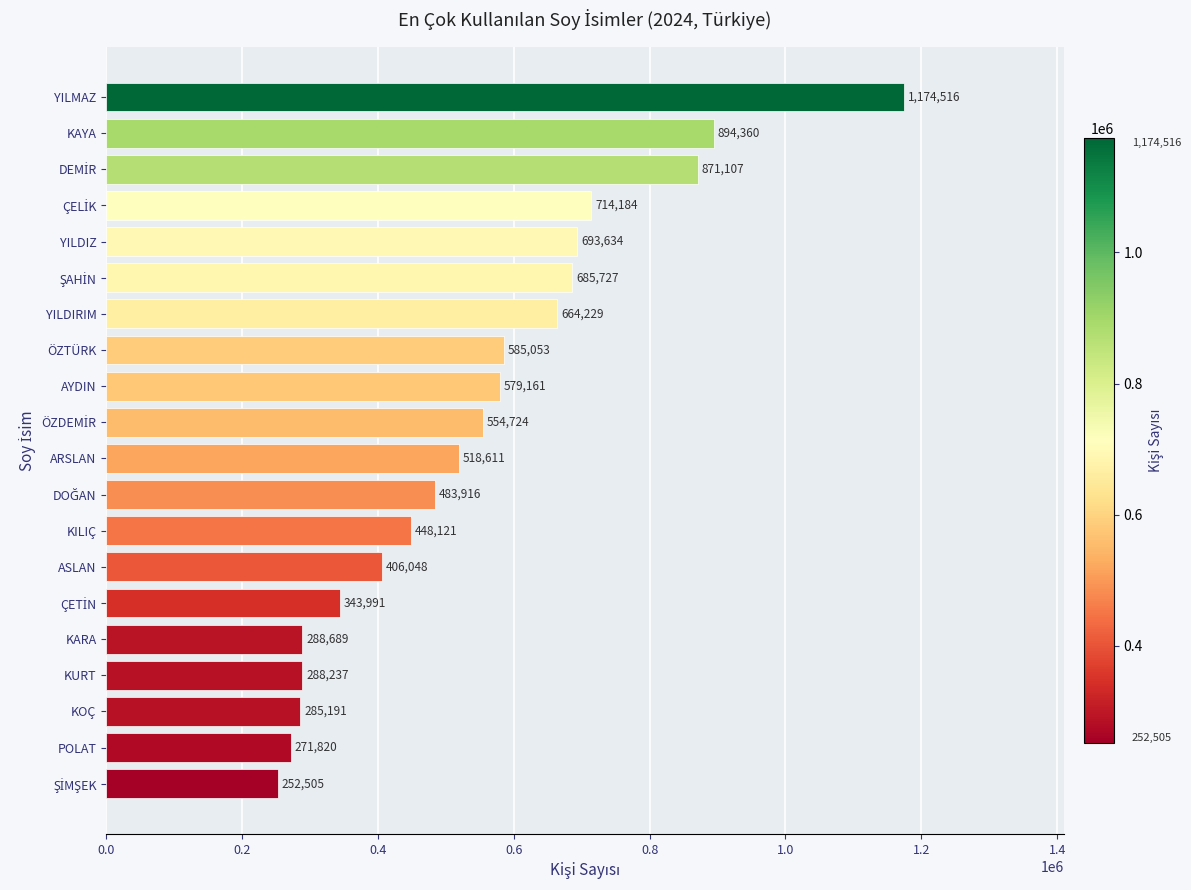

Reading bottom to top, transcribe all the data shown in this chart.

252505	271820	285191	288237	288689	343991	406048	448121	483916	518611	554724	579161	585053	664229	685727	693634	714184	871107	894360	1174516